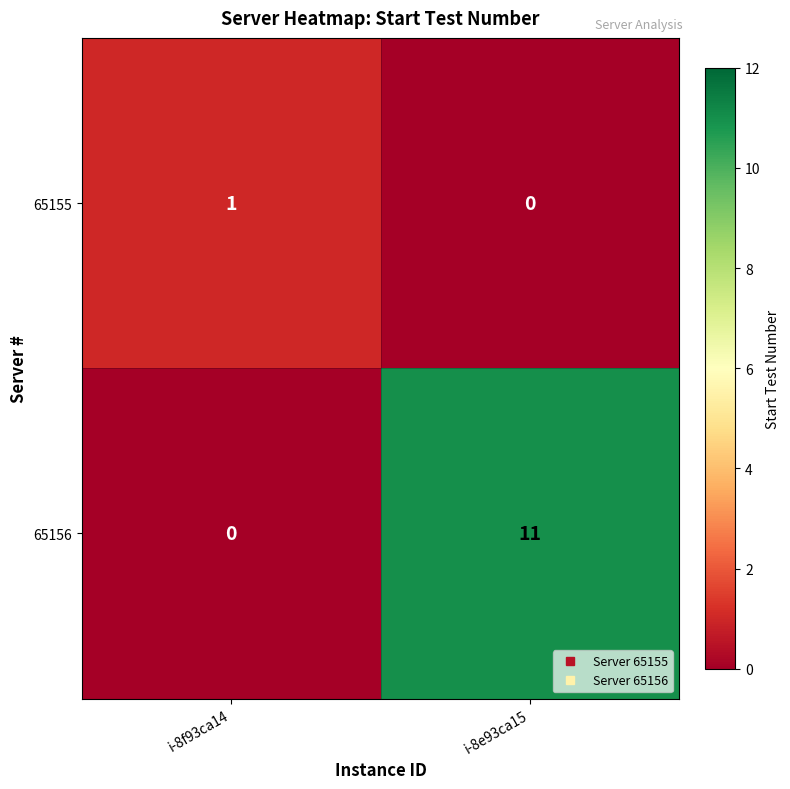

Reading right to left, list all the values displayed in this chart.

65155: 0	1
65156: 11	0